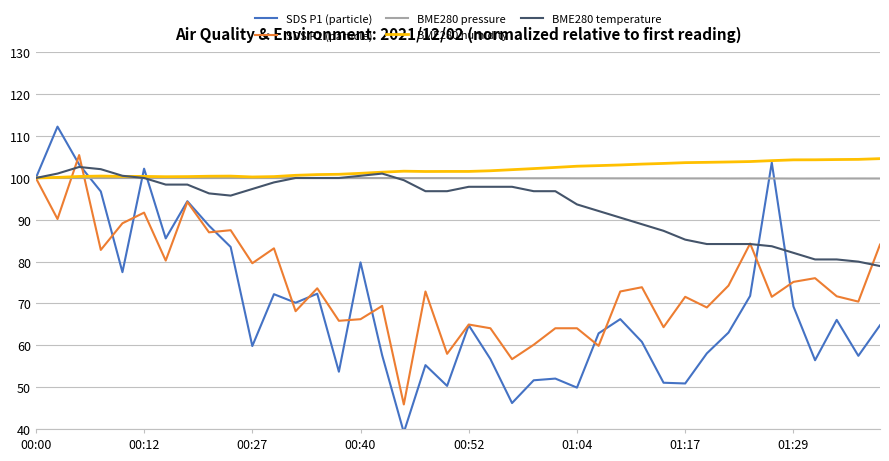

What is the minimum value for SDS P1 (particle)?

39.2